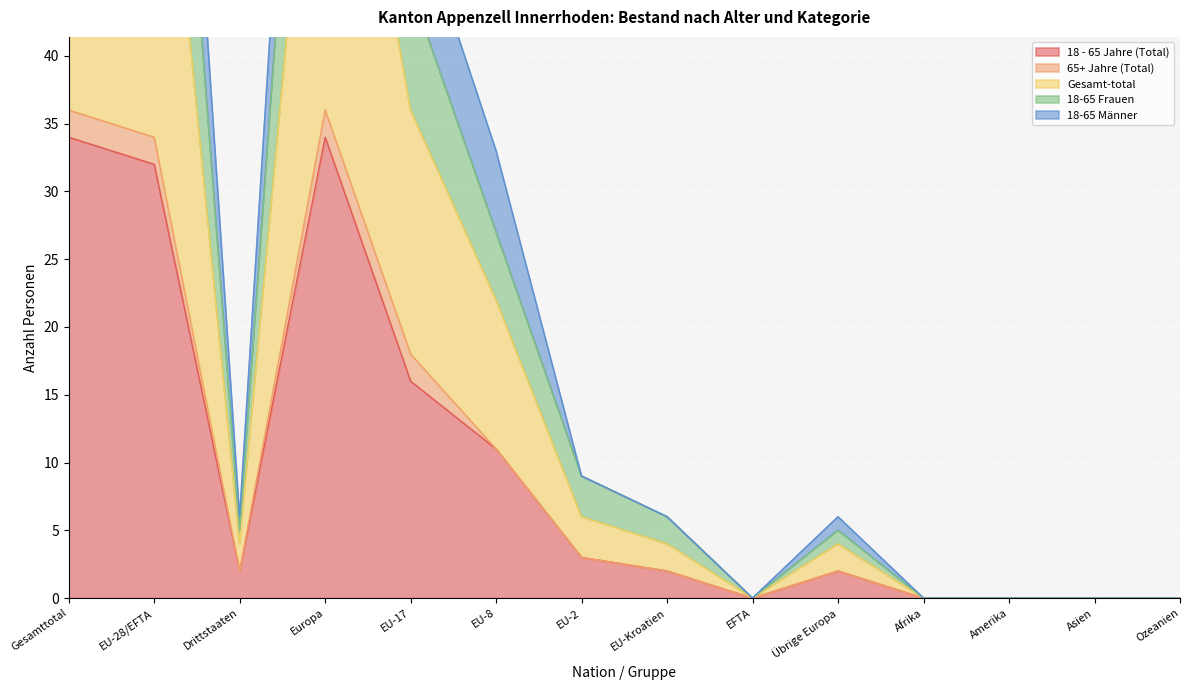

Which series has the largest range (max minus min)?

18-65 Männer